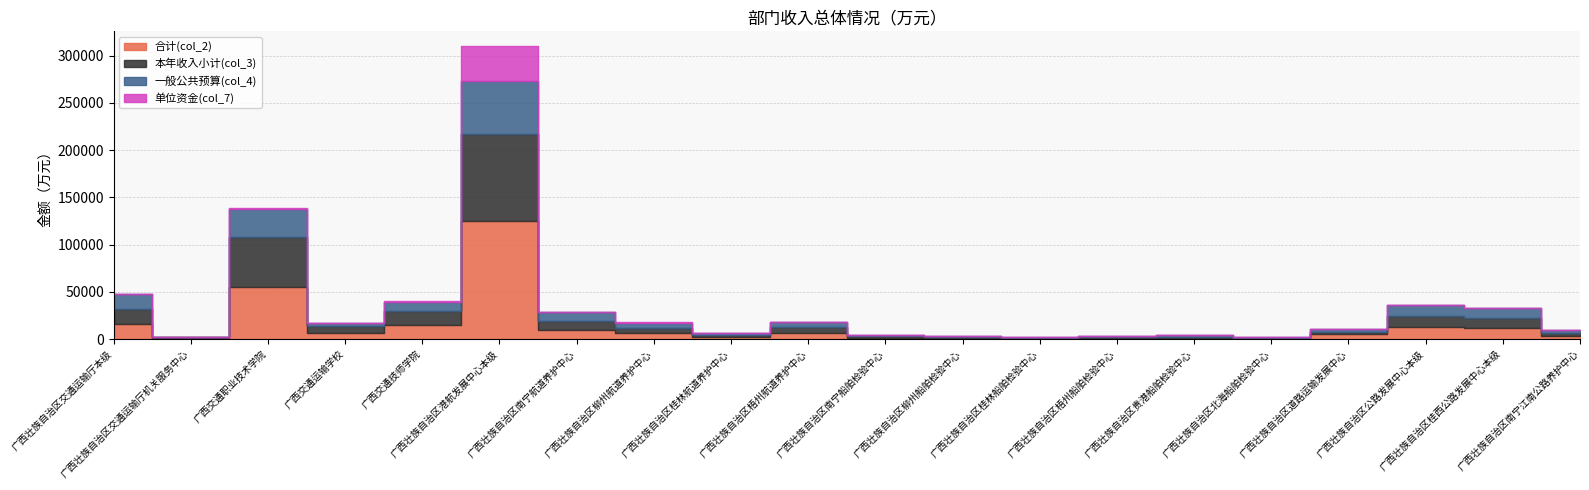

Is the value of 合计(col_2) at 广西壮族自治区道路运输发展中心 greater than the value of 单位资金(col_7) at 广西壮族自治区港航发展中心本级?

No